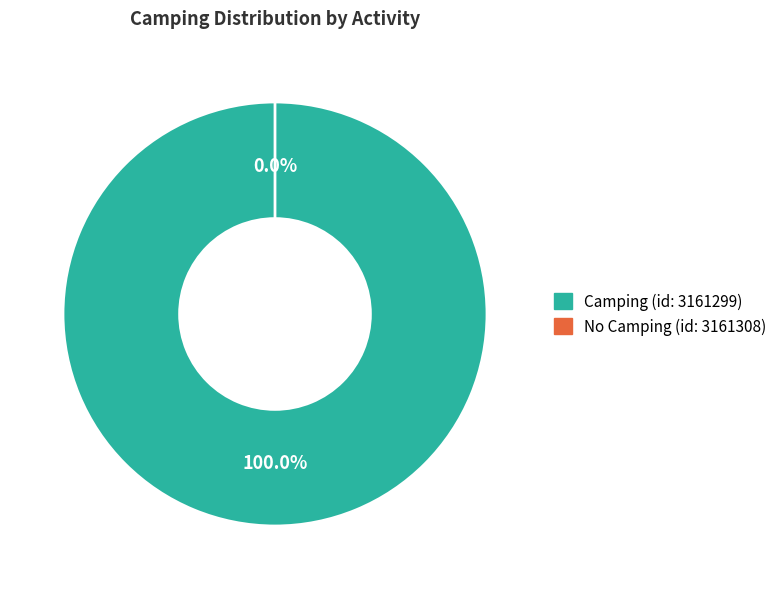

How many segments does this pie chart have?

2